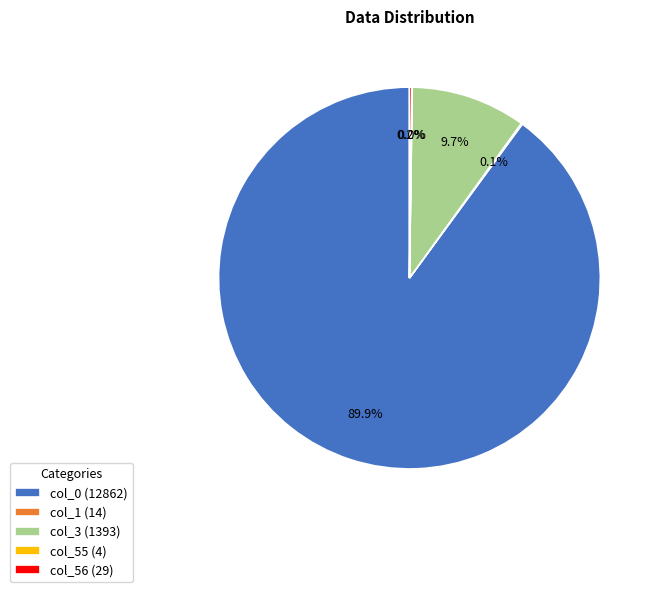

Which slice is the largest?

col_0 (12862)